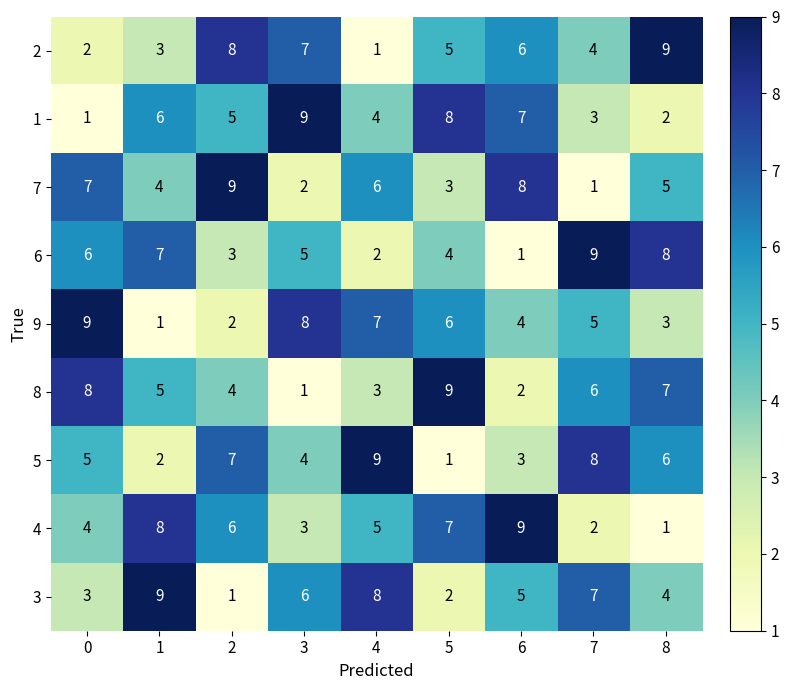

Count the number of categories in the chart.

9